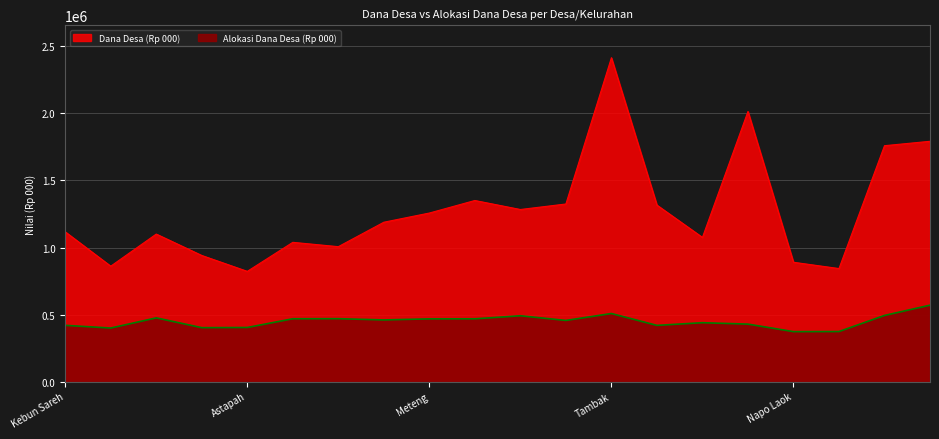

How many data points in Dana Desa (Rp 000) are less than 1188586?

10